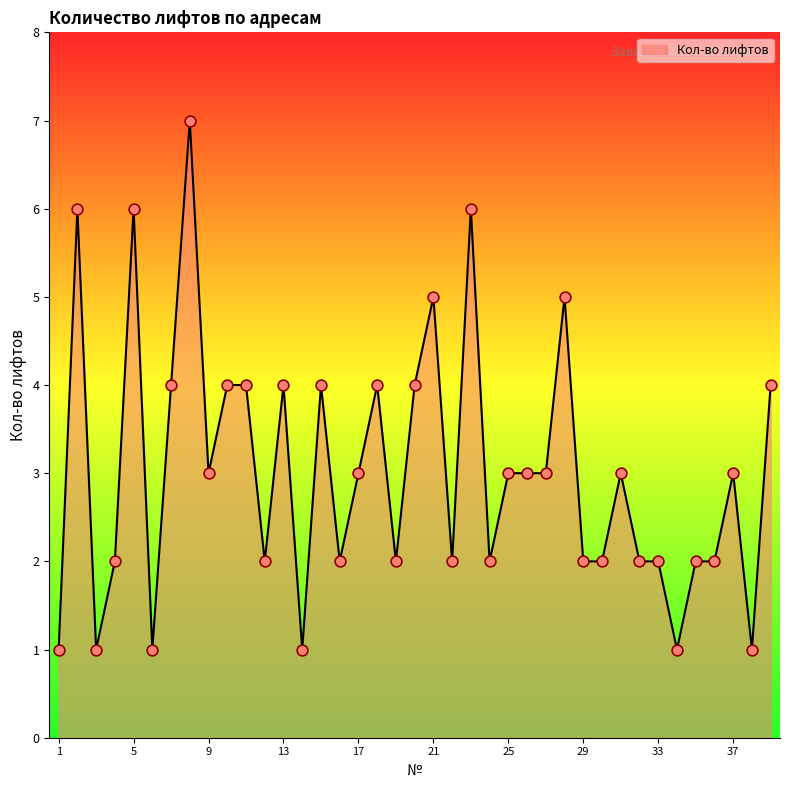

What is the maximum value shown in the chart?

7